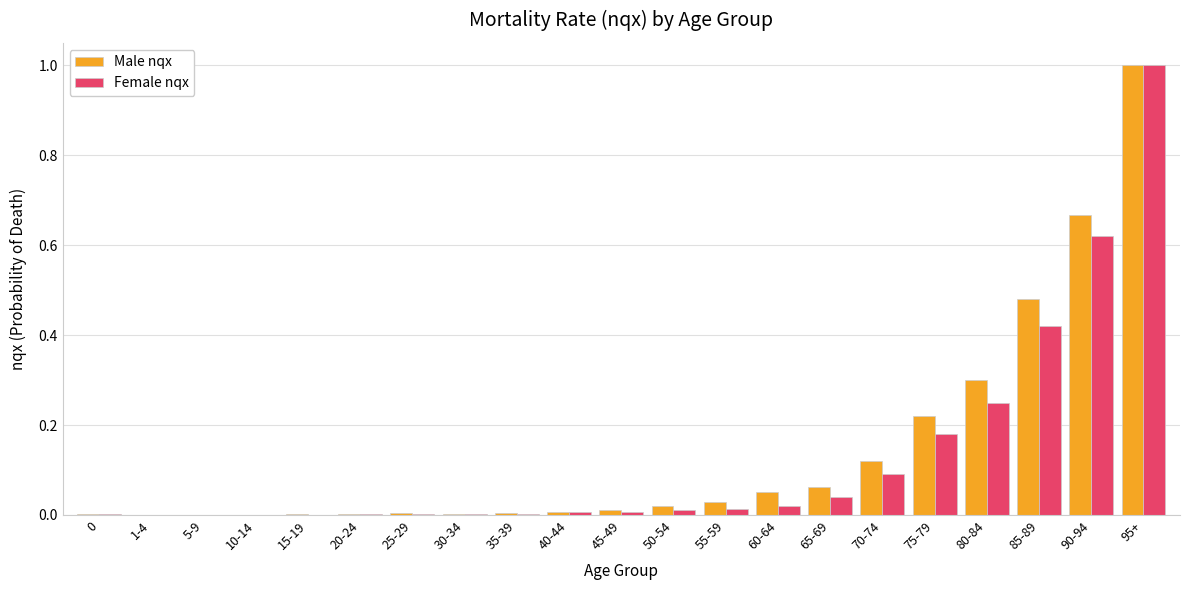

At which category is the sum across all series the highest?

95+